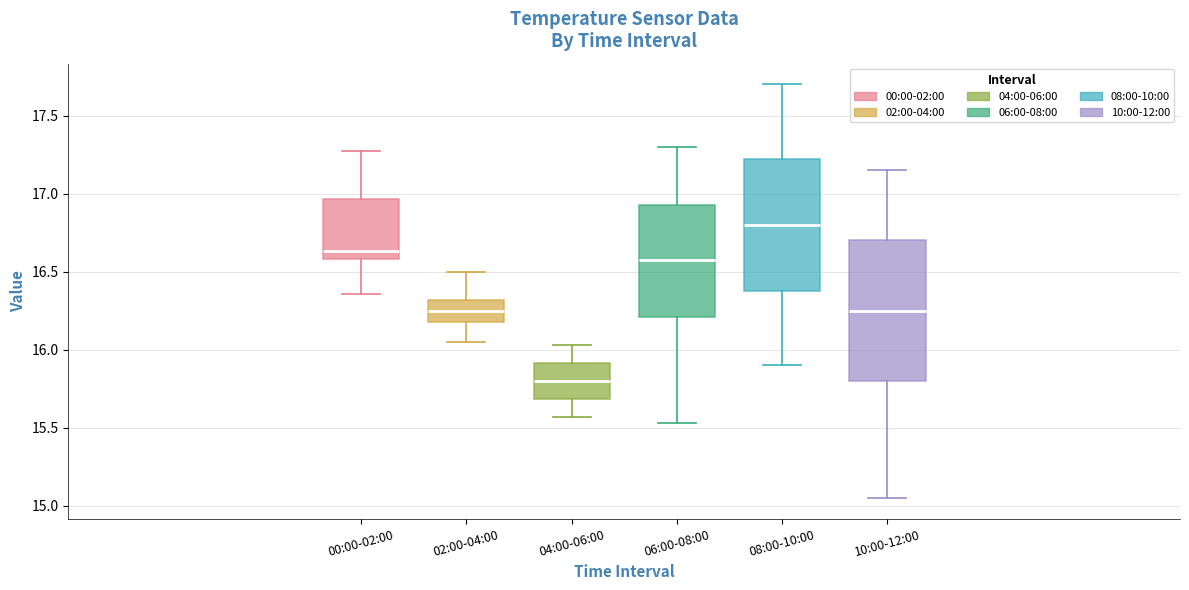

Reading left to right, transcribe this box plot: for each box, give where its median line is, the range the box spans, and where its two whiskers end, as read against the y-axis. The values are not printed on the chart, so give them approximately, as read against the axis.

00:00-02:00: median 16.65, box 16.60 to 16.95, whiskers 16.35 to 17.25
02:00-04:00: median 16.25, box 16.20 to 16.30, whiskers 16.05 to 16.50
04:00-06:00: median 15.80, box 15.70 to 15.90, whiskers 15.55 to 16.05
06:00-08:00: median 16.60, box 16.20 to 16.95, whiskers 15.55 to 17.30
08:00-10:00: median 16.80, box 16.40 to 17.25, whiskers 15.90 to 17.70
10:00-12:00: median 16.25, box 15.80 to 16.70, whiskers 15.05 to 17.15